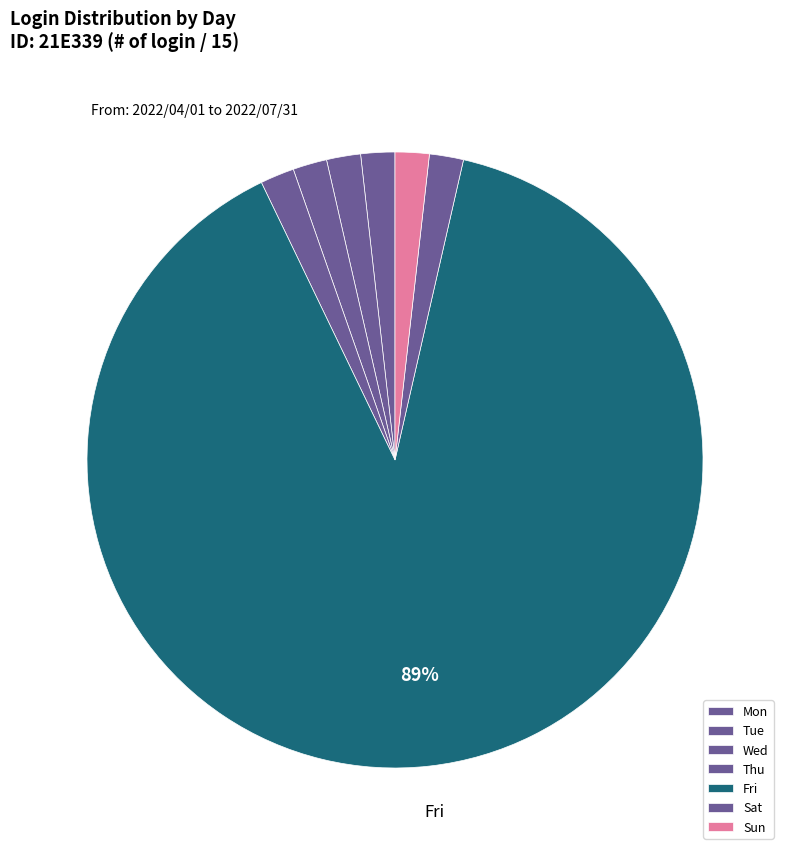

Is it true that Sat is 1% of the pie?

False